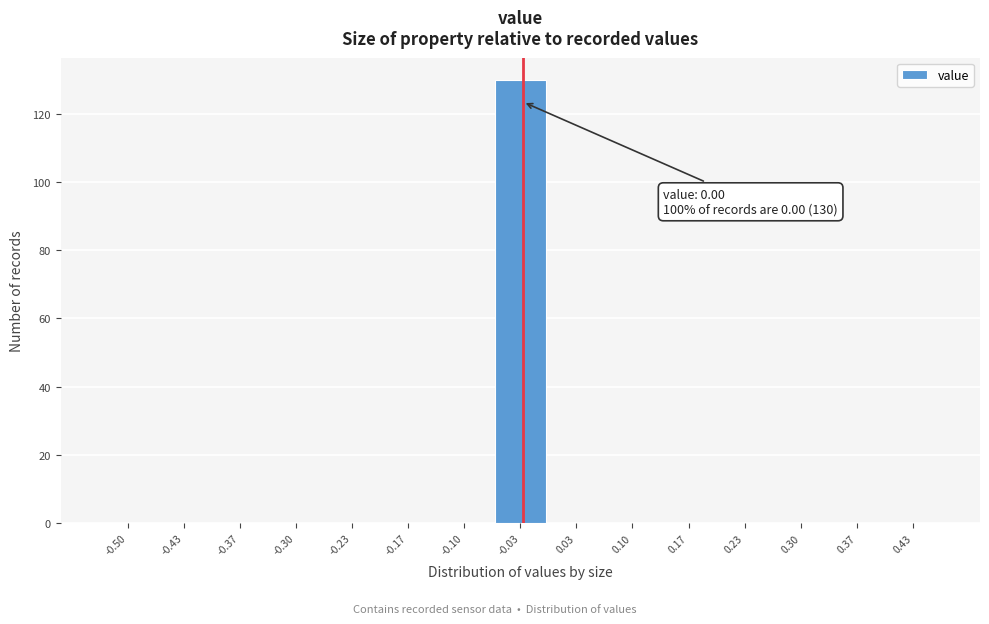

Reading left to right, transcribe all the data shown in this chart.

-0.50=0	-0.43=0	-0.37=0	-0.30=0	-0.23=0	-0.17=0	-0.10=0	-0.03=130	0.03=0	0.10=0	0.17=0	0.23=0	0.30=0	0.37=0	0.43=0